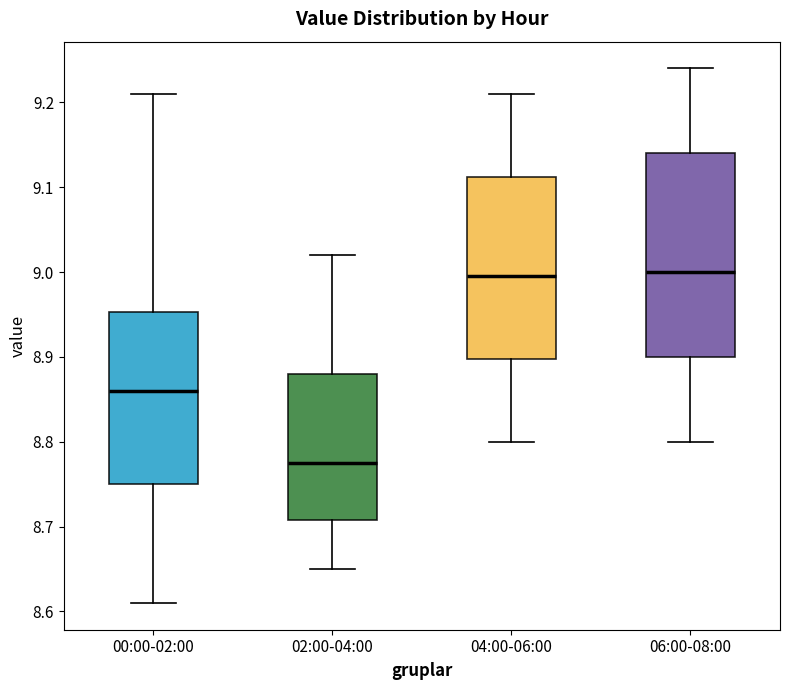

Where is the upper edge of the box for 00:00-02:00 on the y-axis? The values are not printed on the chart, so give them approximately, as read against the axis.

8.95